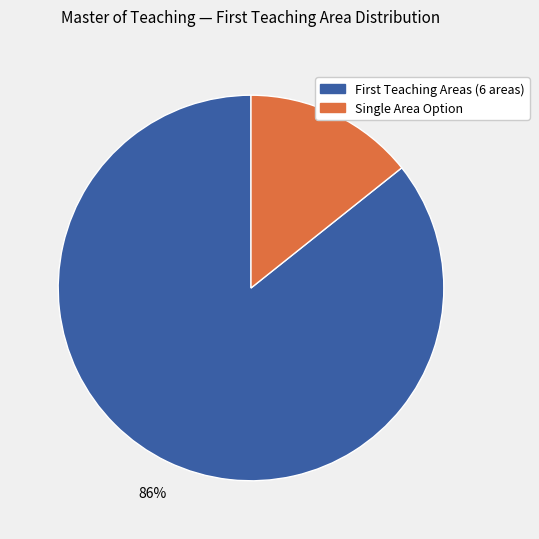

Is there any slice that represents more than half of the pie?

Yes